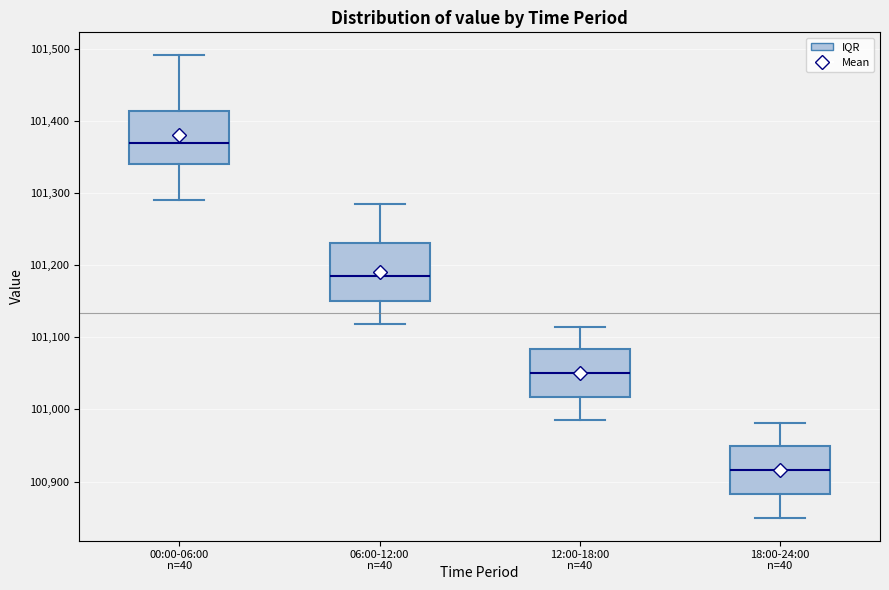

Where is the upper edge of the box for 18:00-24:00 on the y-axis? The values are not printed on the chart, so give them approximately, as read against the axis.

100950